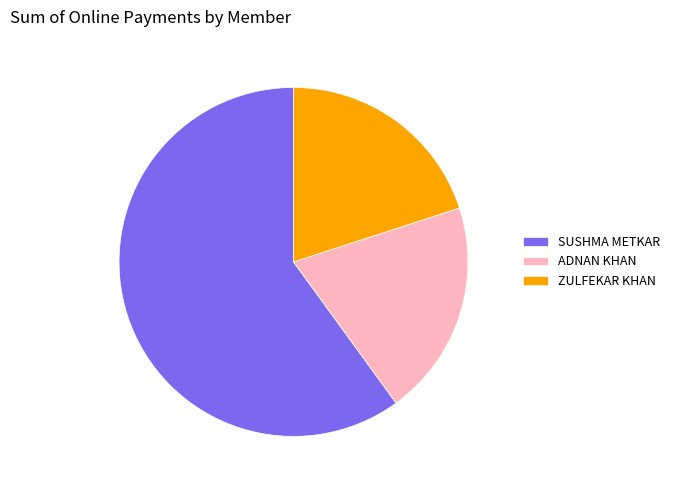

What is the largest slice in the pie chart?

SUSHMA METKAR